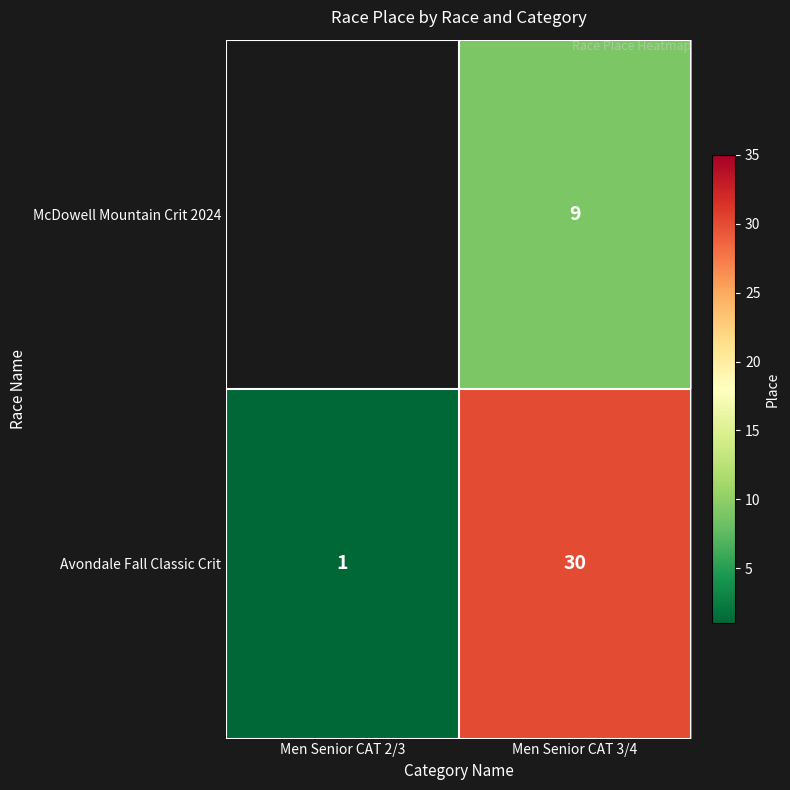

What is the minimum value shown in the chart?

1.0